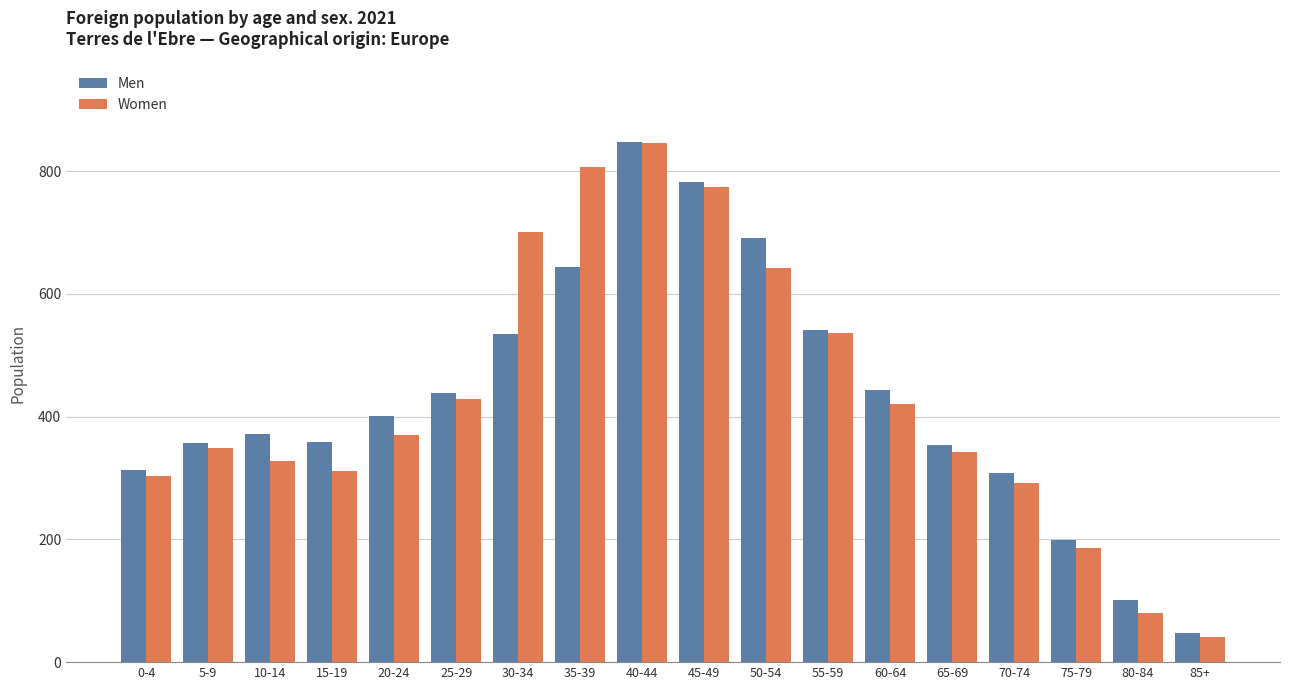

Rank the series at 35-39 from lowest to highest value.

Men, Women